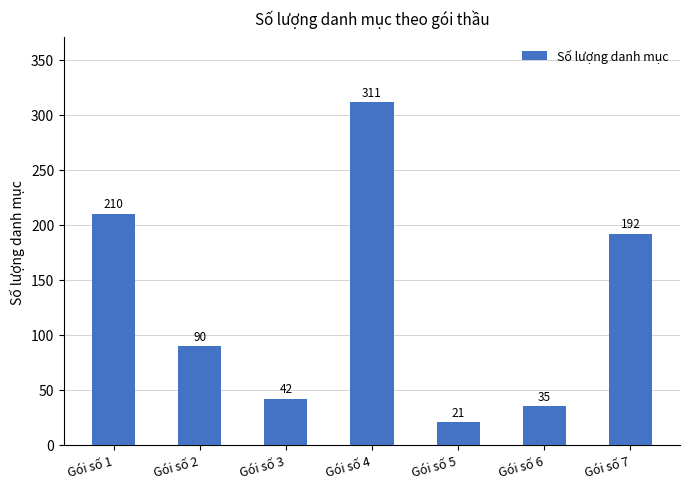

Reading right to left, transcribe all the data shown in this chart.

192	35	21	311	42	90	210